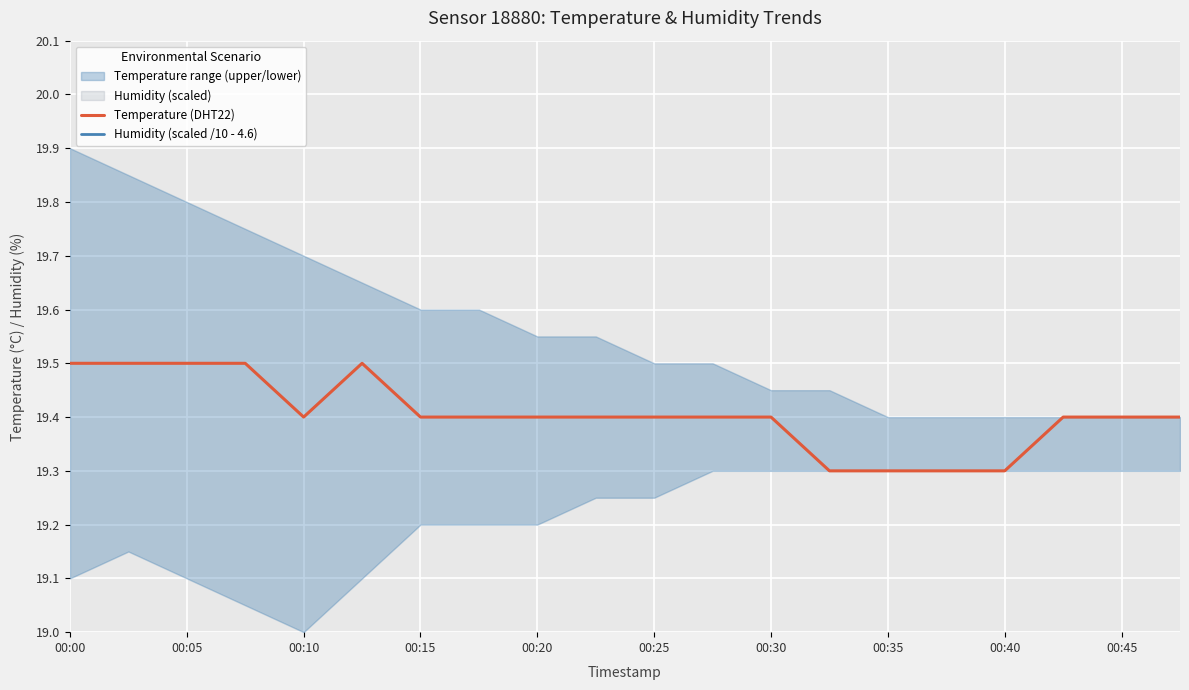

Is it true that Temperature (DHT22) equals 31.9 at 00:25?

False